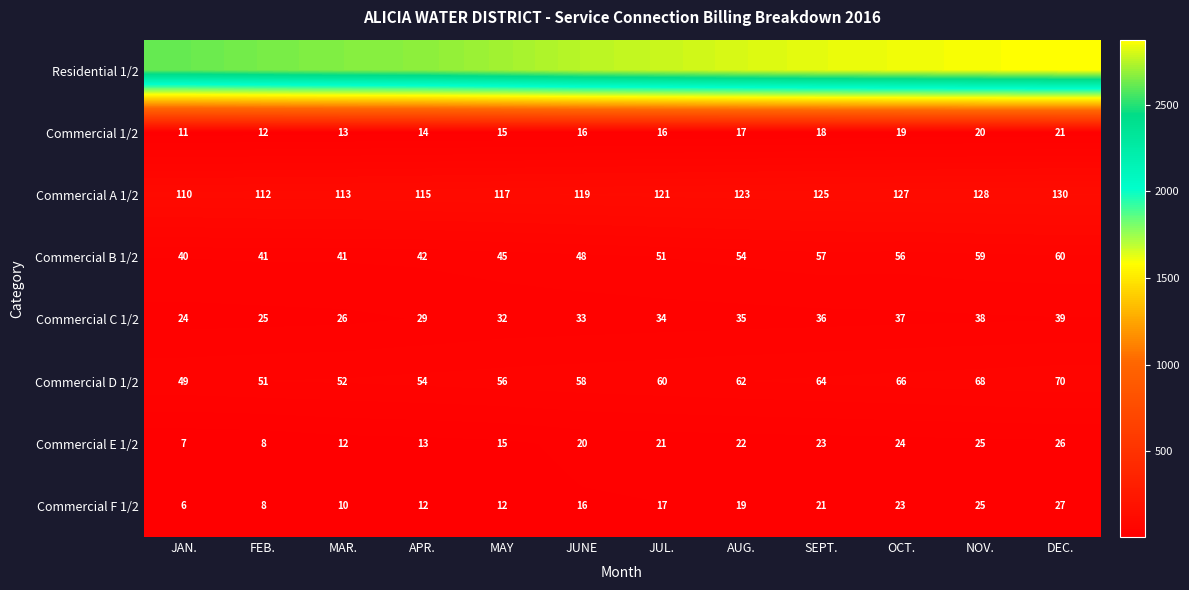

What value does the Commercial B 1/2 series have at SEPT., to the nearest 5?

55